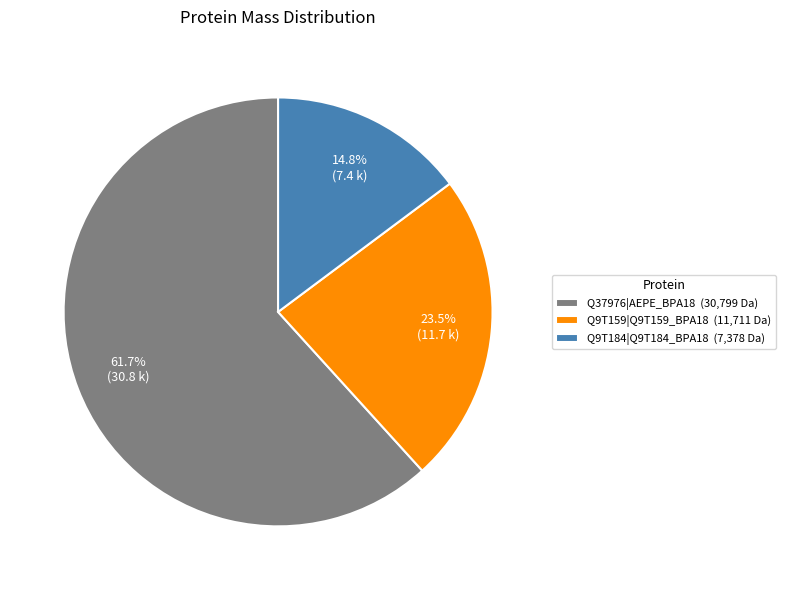

To the nearest percent, what is the combined percentage of Q9T159|Q9T159_BPA18 and Q9T184|Q9T184_BPA18?

38%